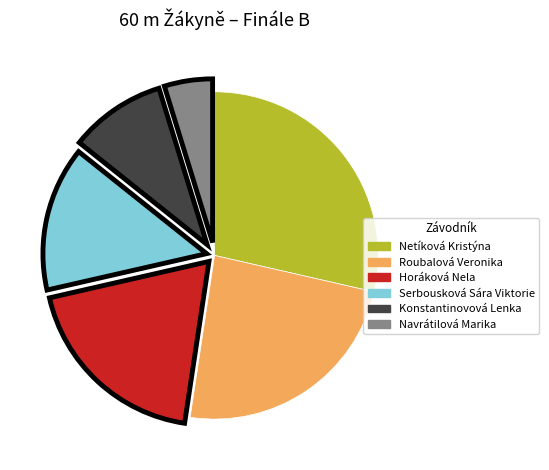

The Navrátilová Marika slice represents 19% of the pie. True or false?

False